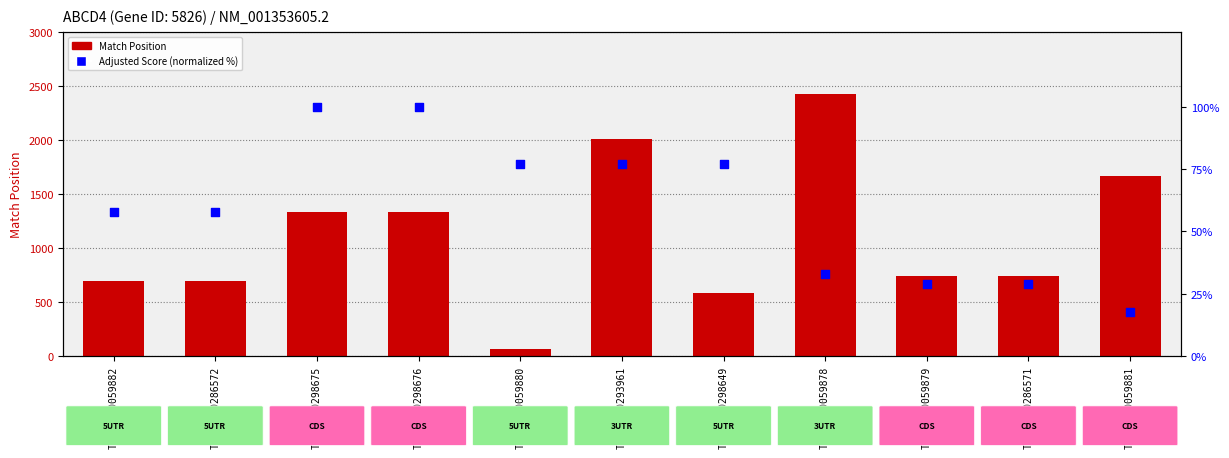

At how many categories does at least one series exceed 392?

10